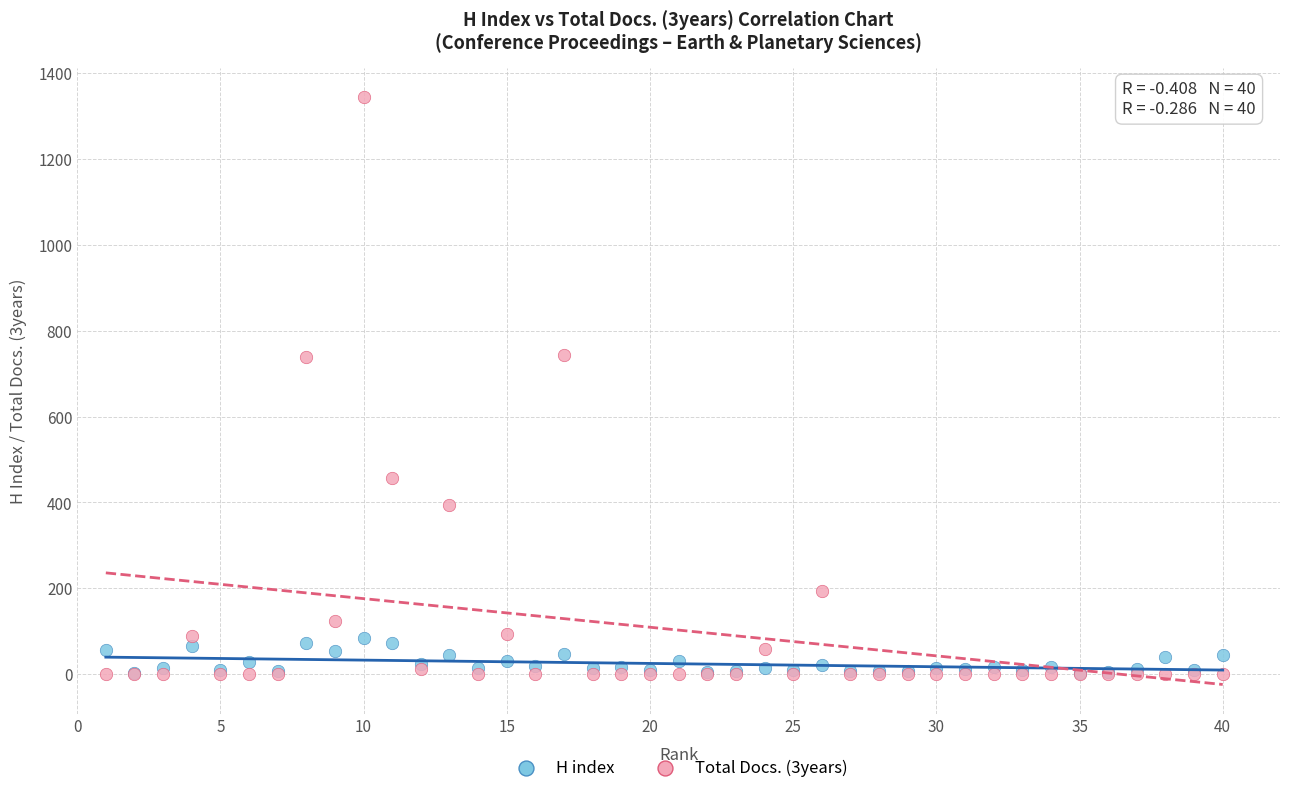

Which series has the widest spread of Y values?

Total Docs. (3years)